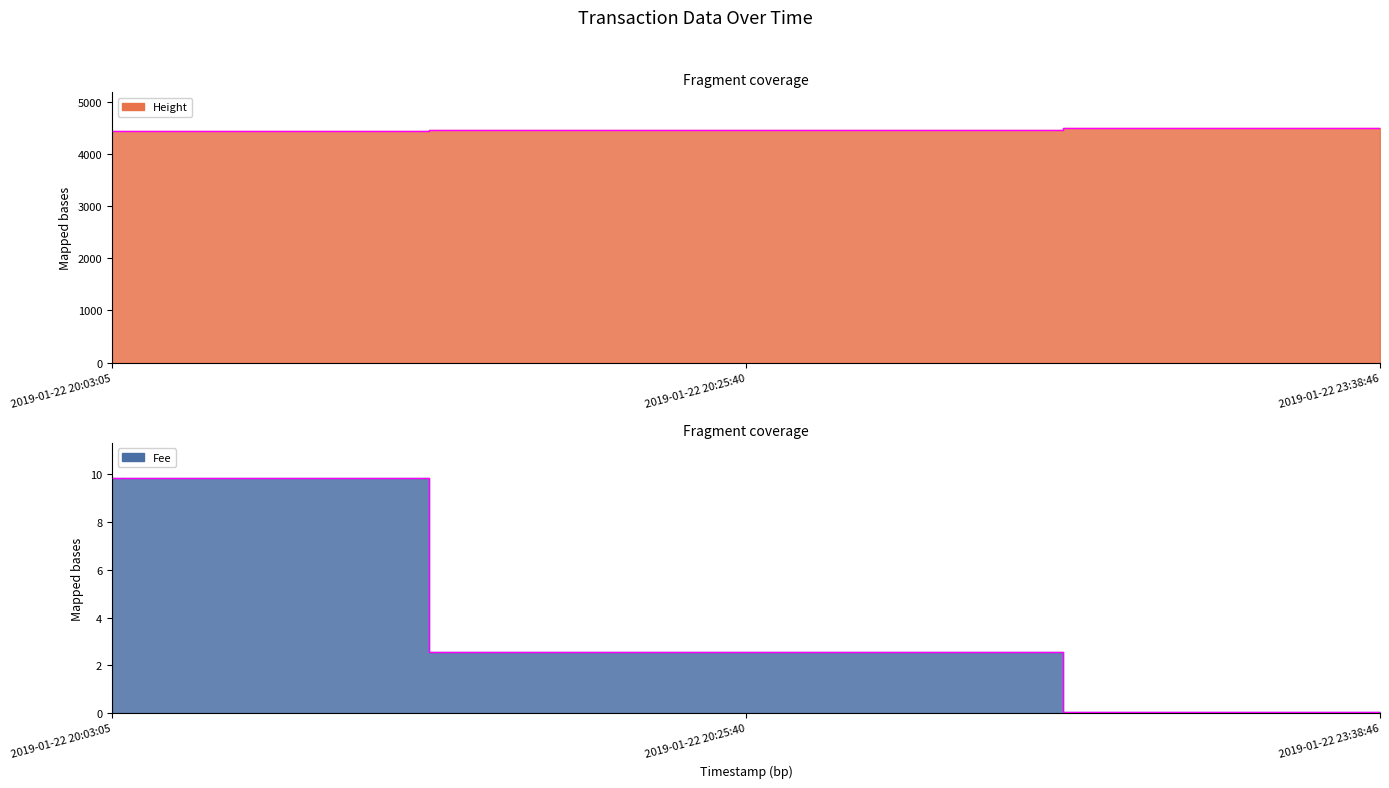

Is it true that Fee equals 15.7 at 2019-01-22 20:03:05?

False